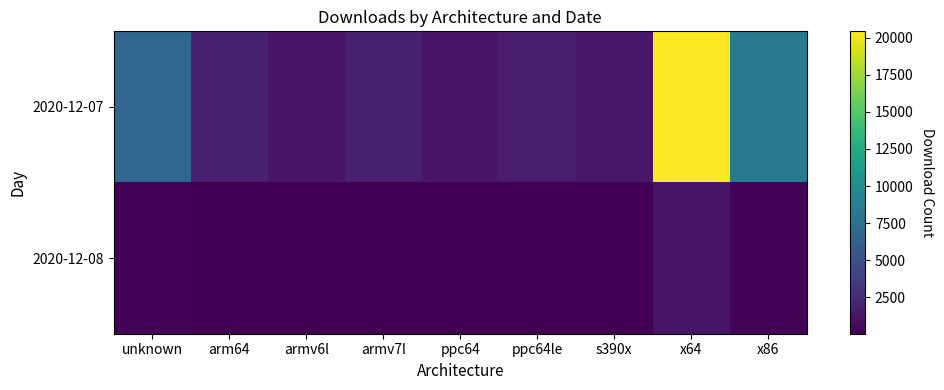

Which series changed the most between armv7l and x86?

2020-12-07